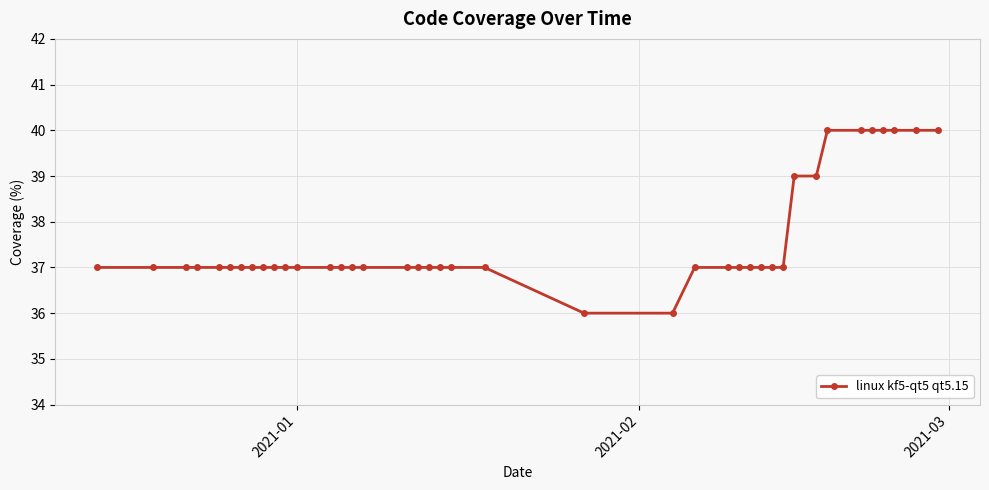

What is the average value?

38